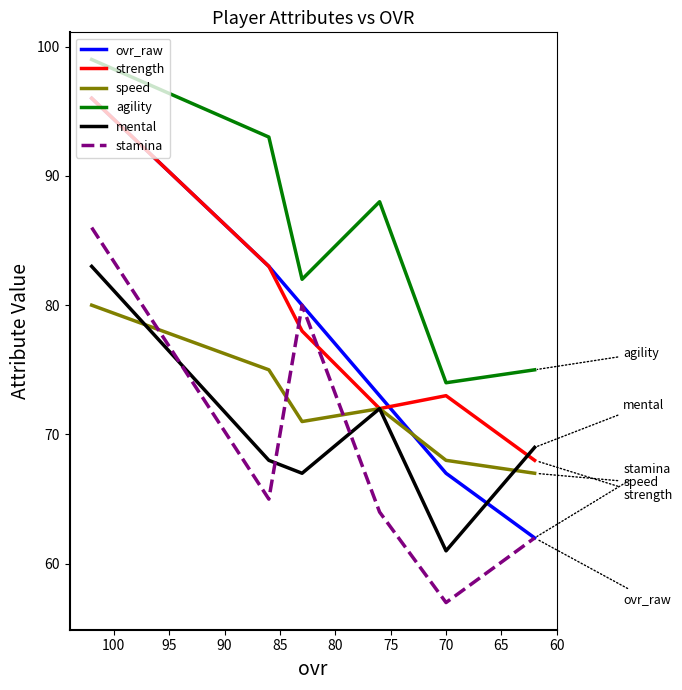

What is the value of the ovr_raw point at the 5th from the left?

67